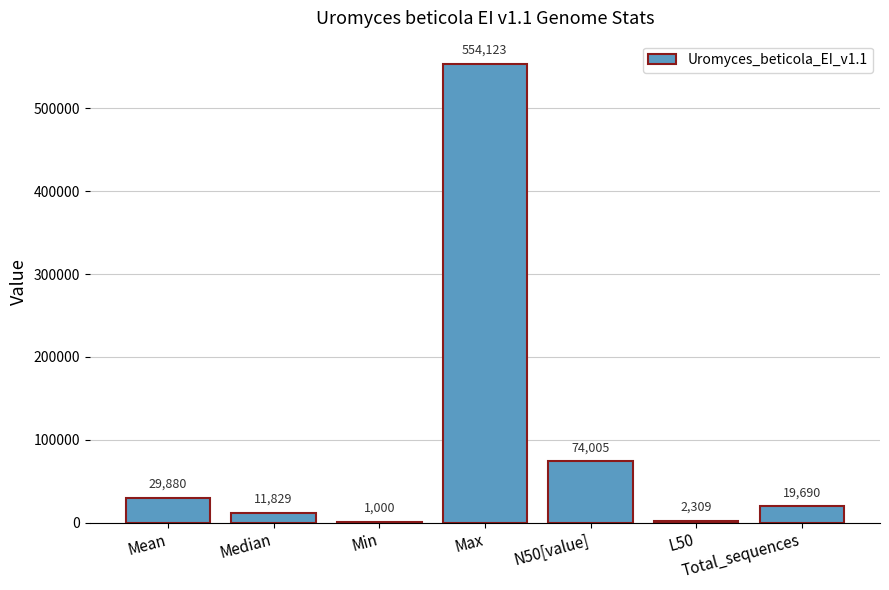

The value at N50[value] is 100498.1. True or false?

False